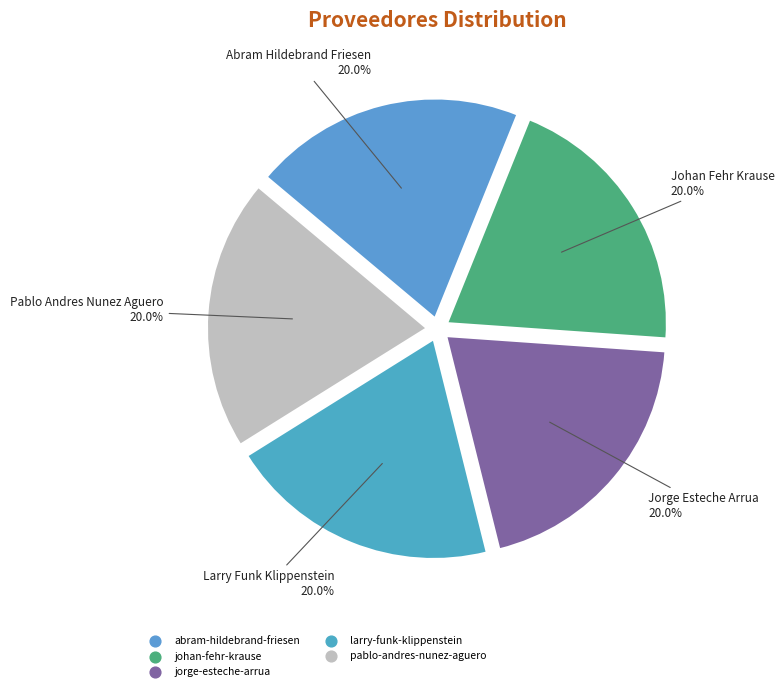

What is the smallest slice in the pie chart?

jorge-esteche-arrua